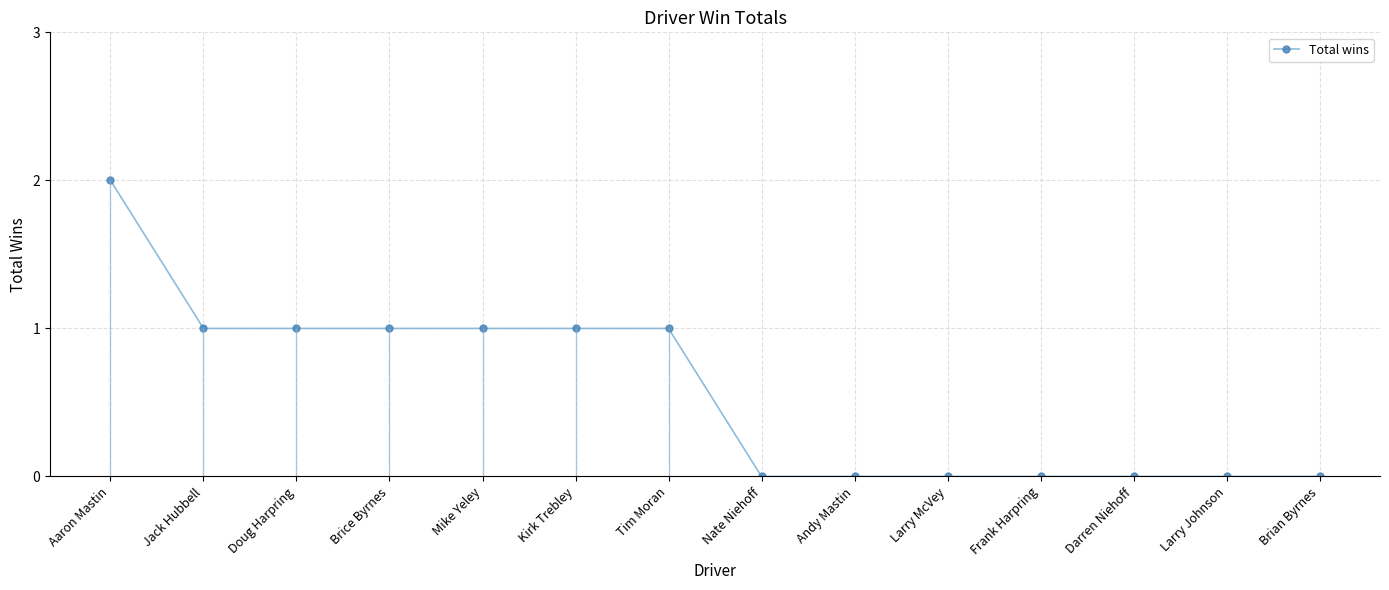

What is the value of the 5th point from the left?

1